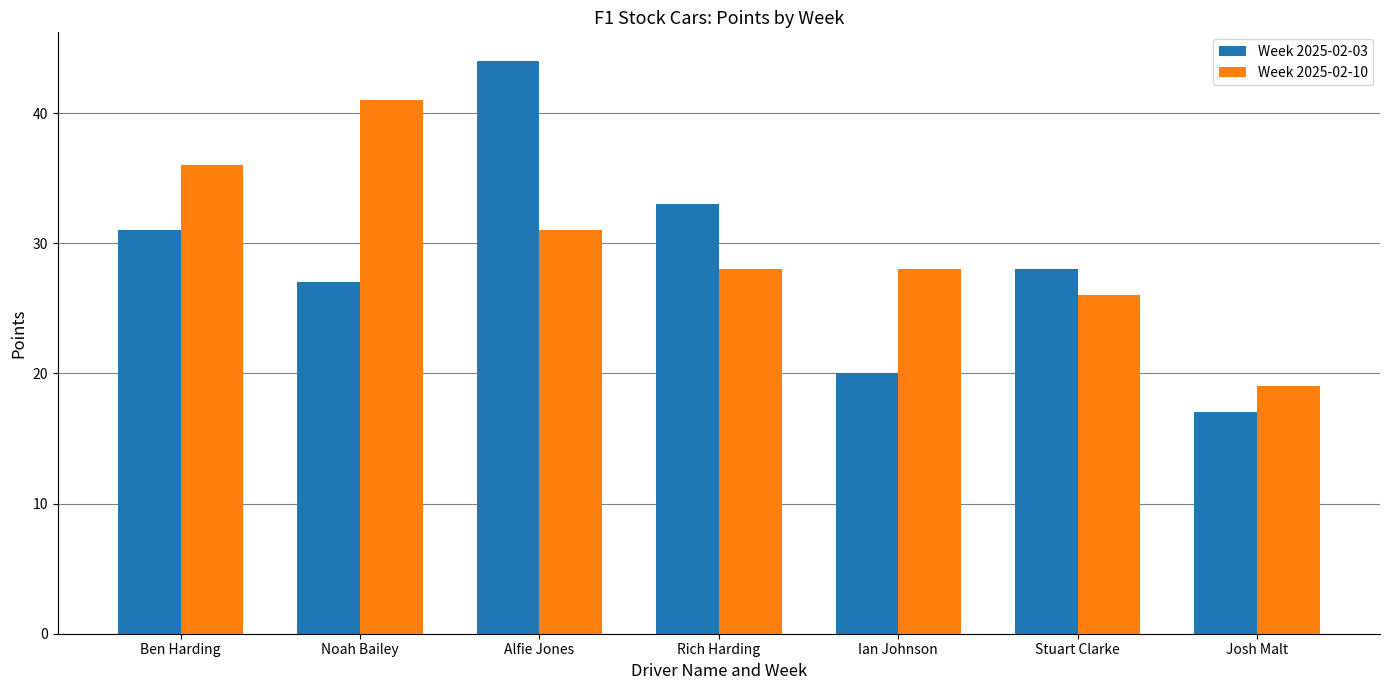

What is the maximum value for Week 2025-02-03?

44